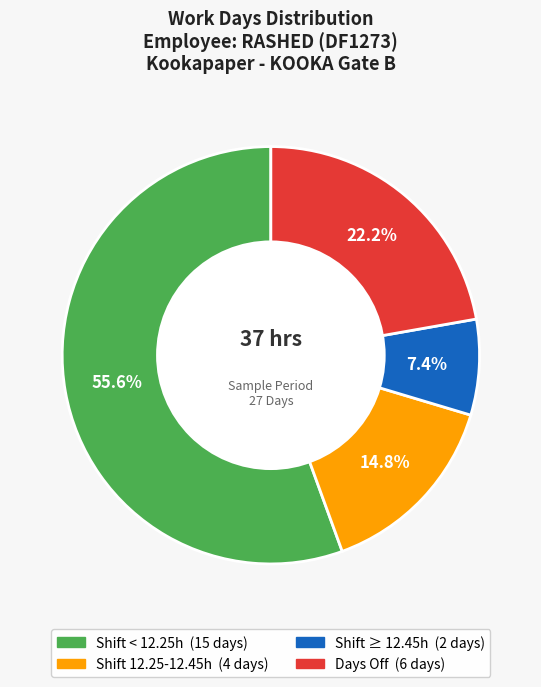

How many segments does this pie chart have?

4